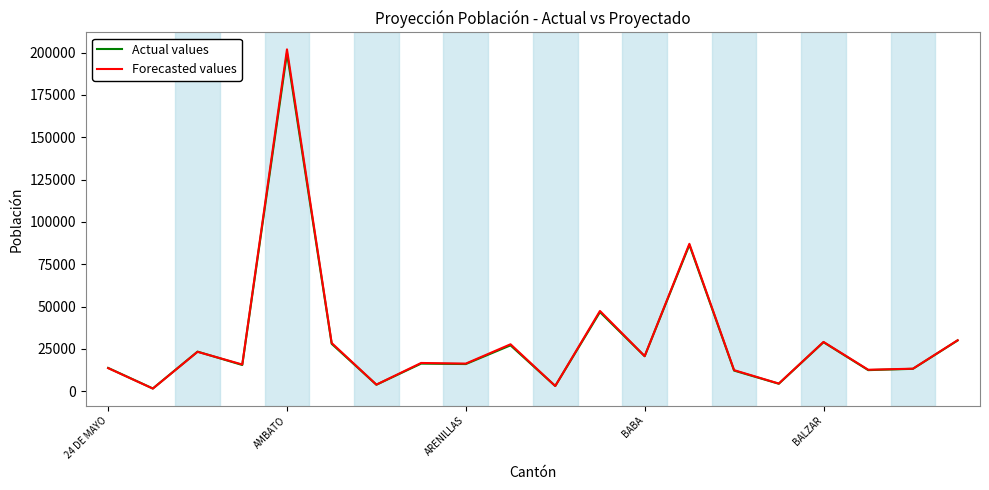

What is the maximum value for Actual values?

199639